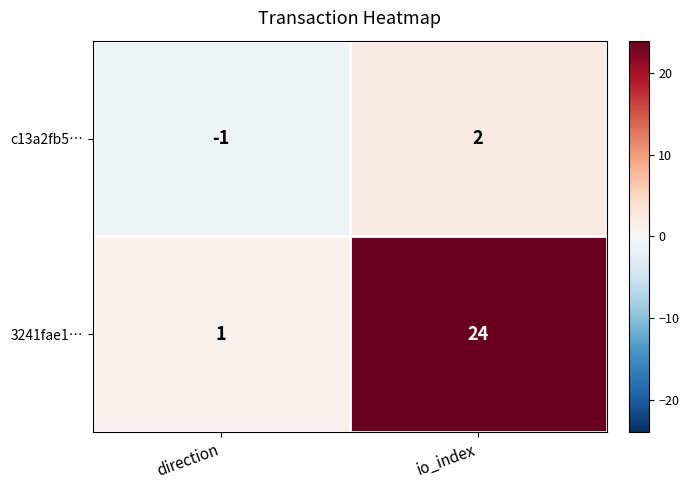

Which label corresponds to the largest value in the chart?

io_index